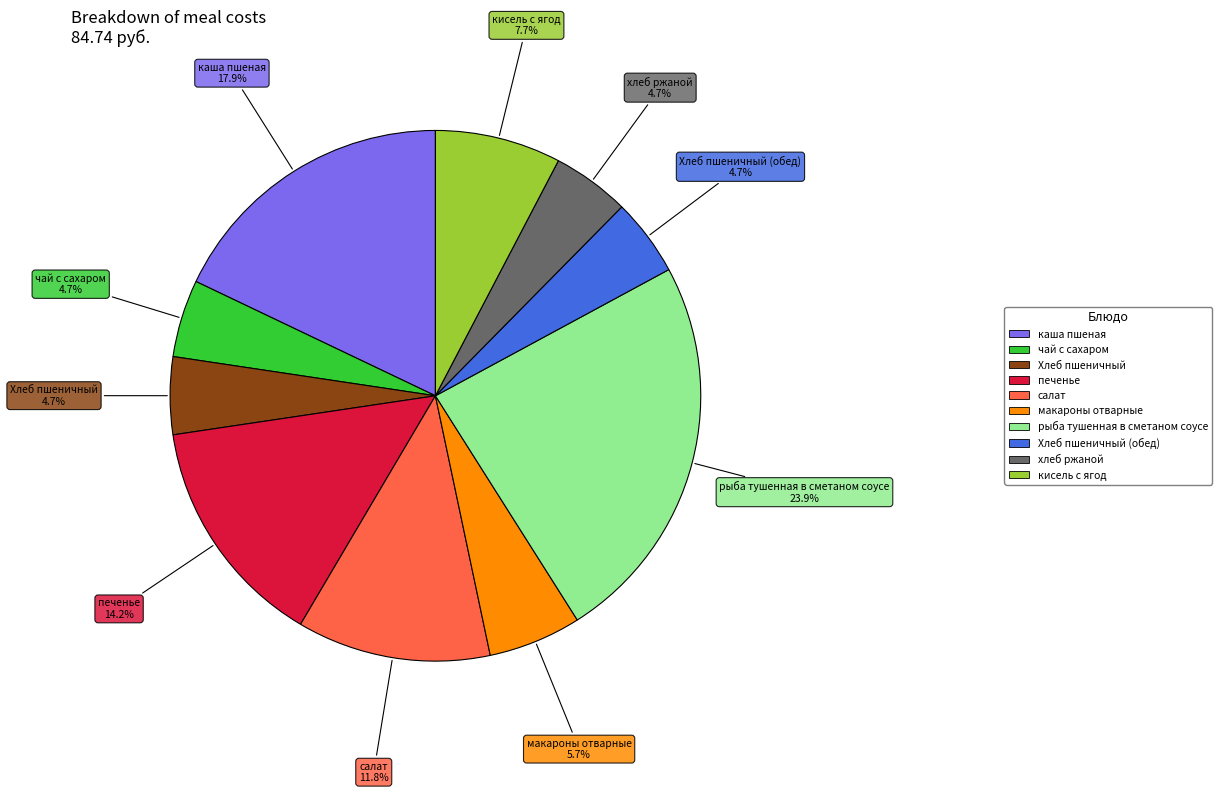

Does any single category account for the majority?

No